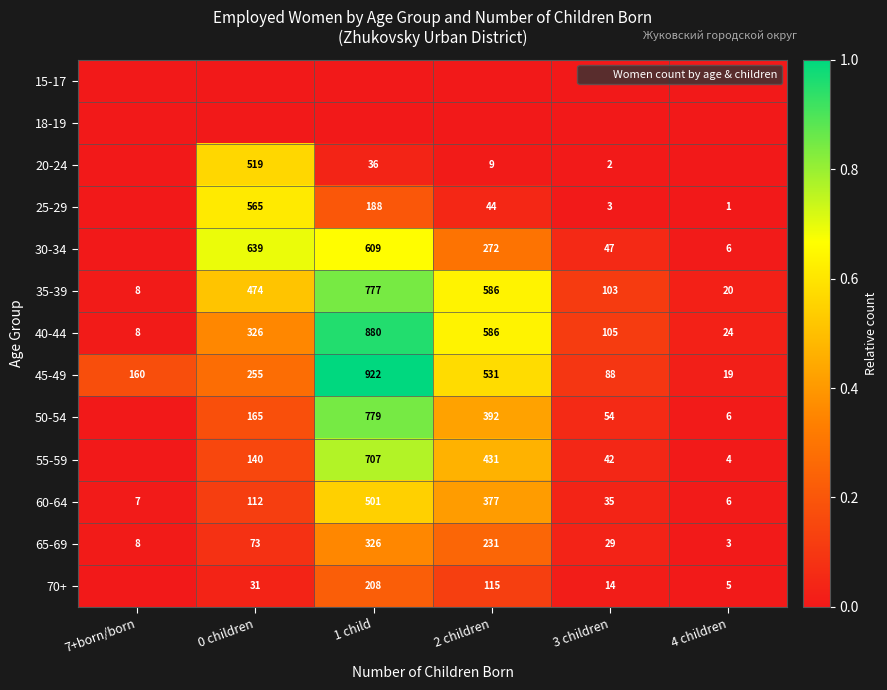

What is the total value across all series at 0 children?

3.6